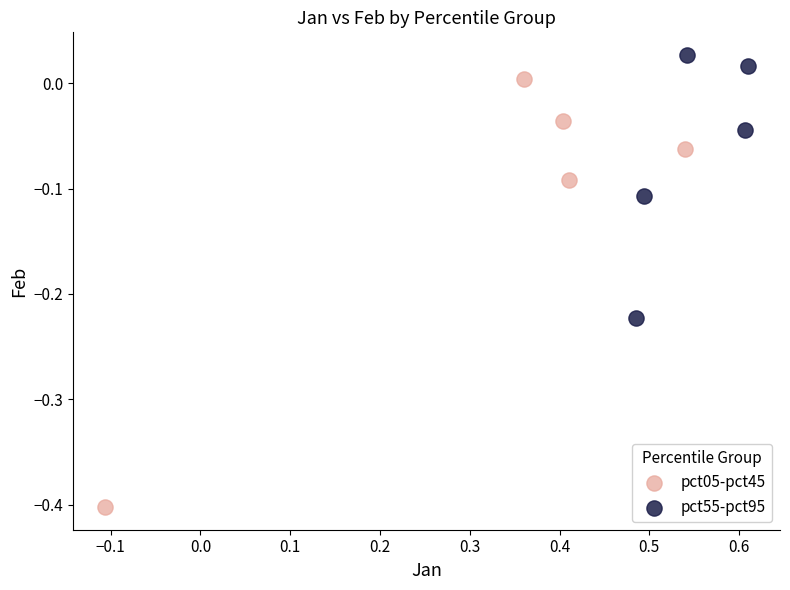

Which series reaches the minimum Y coordinate?

pct05-pct45